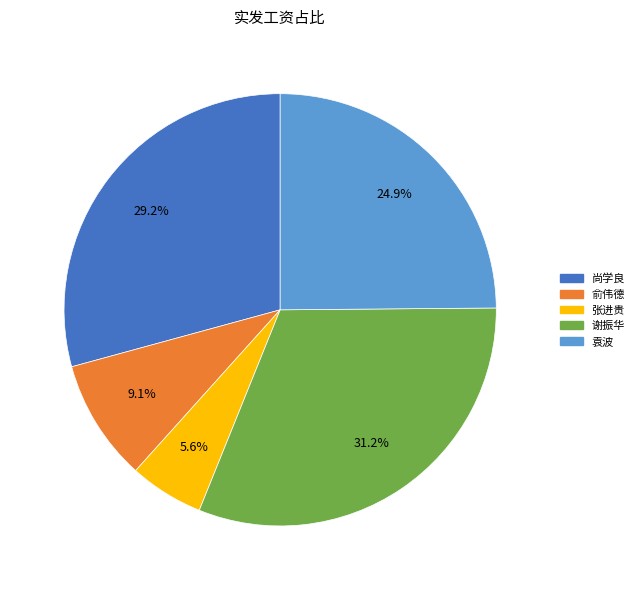

Count the number of slices in the pie.

5